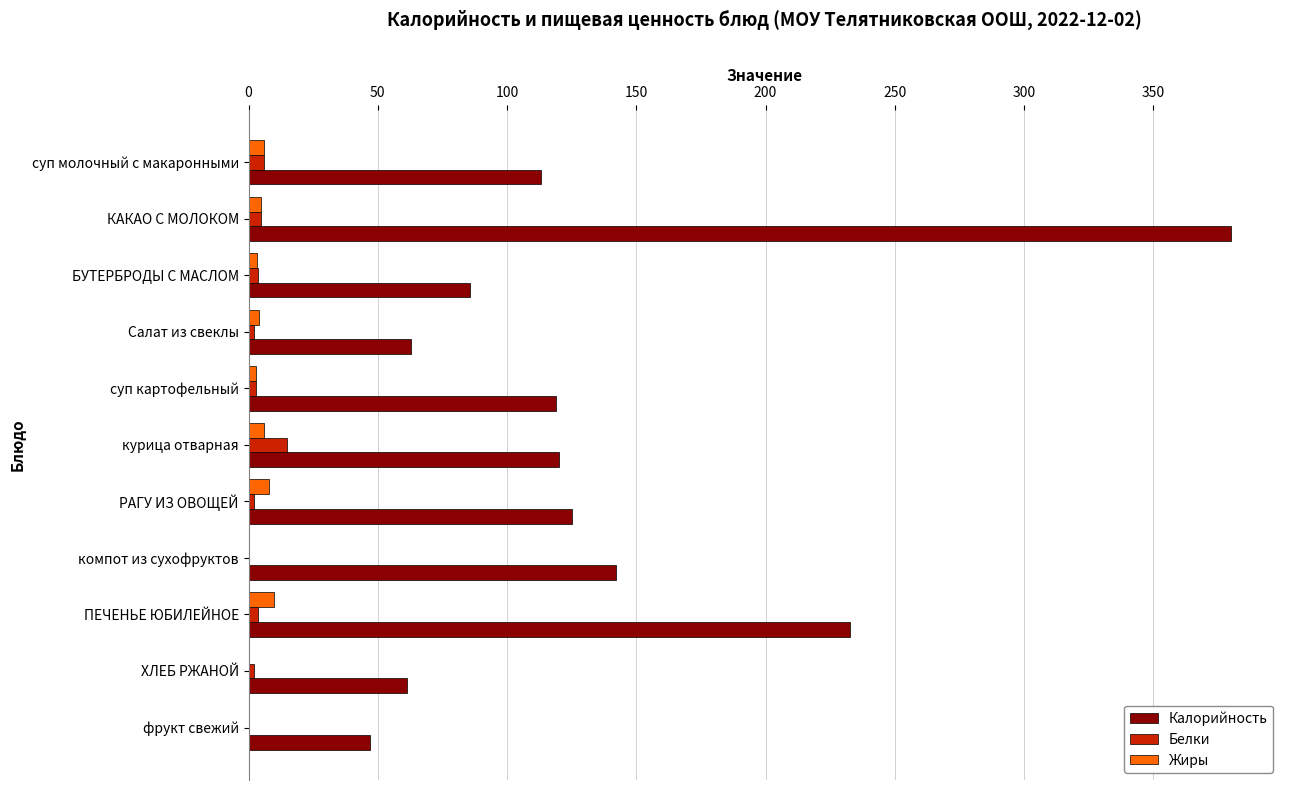

The value of Калорийность at РАГУ ИЗ ОВОЩЕЙ is 125.0. True or false?

True